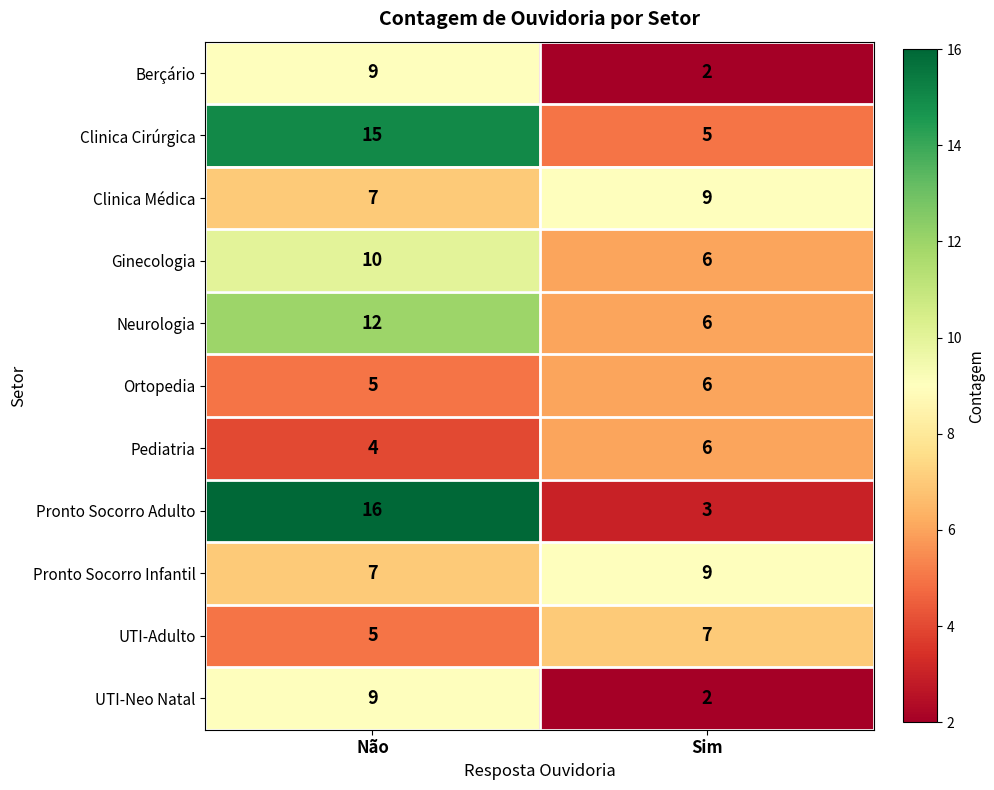

What is the spread (max minus min) of values at Não?

12